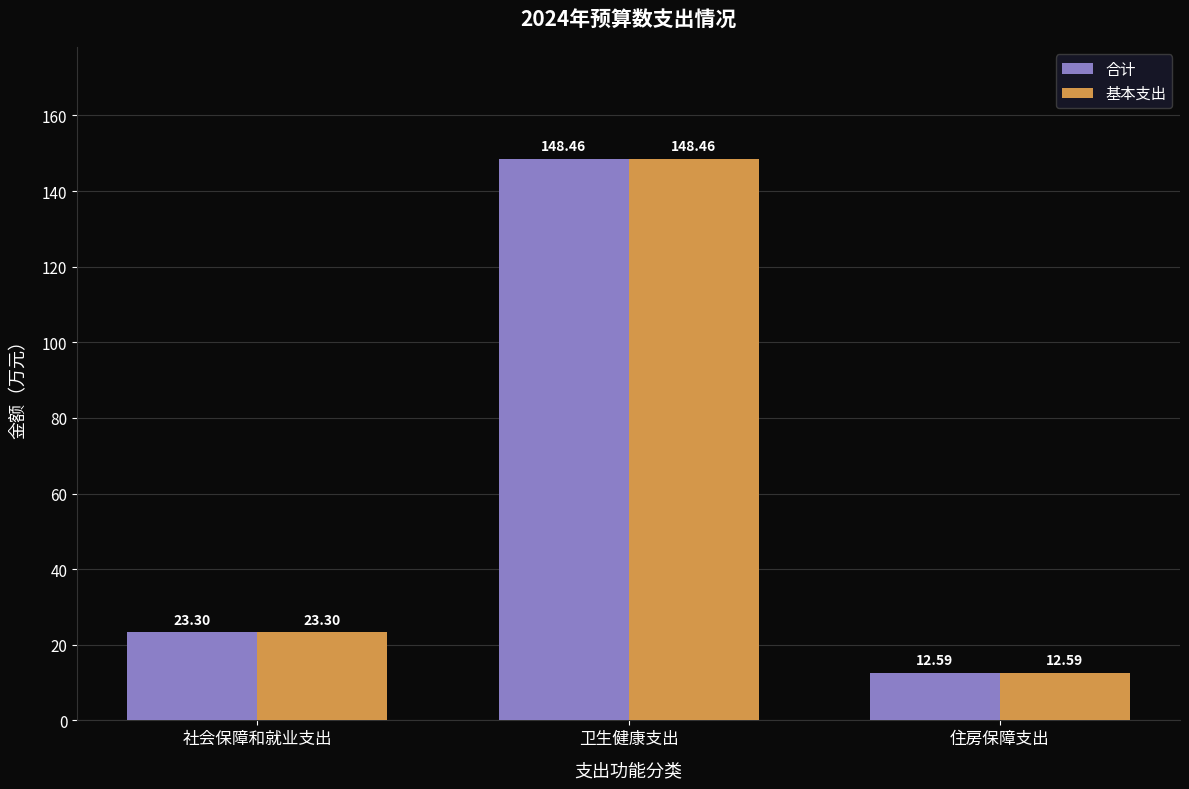

At which label does 基本支出 first exceed 23?

社会保障和就业支出